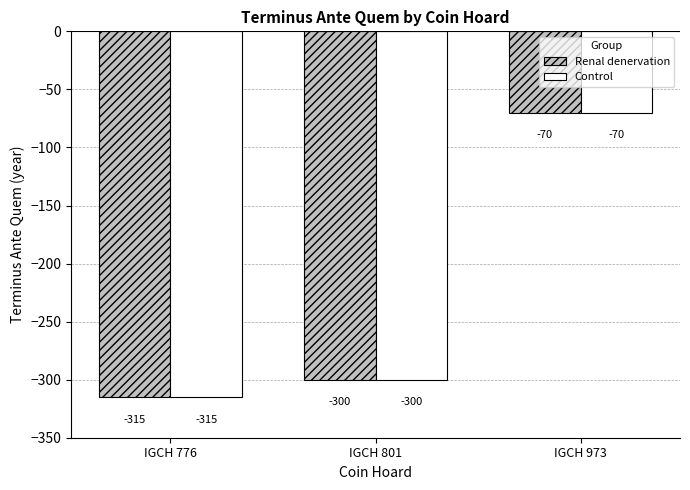

What value does the Control series have at IGCH 973, to the nearest 10?

-70